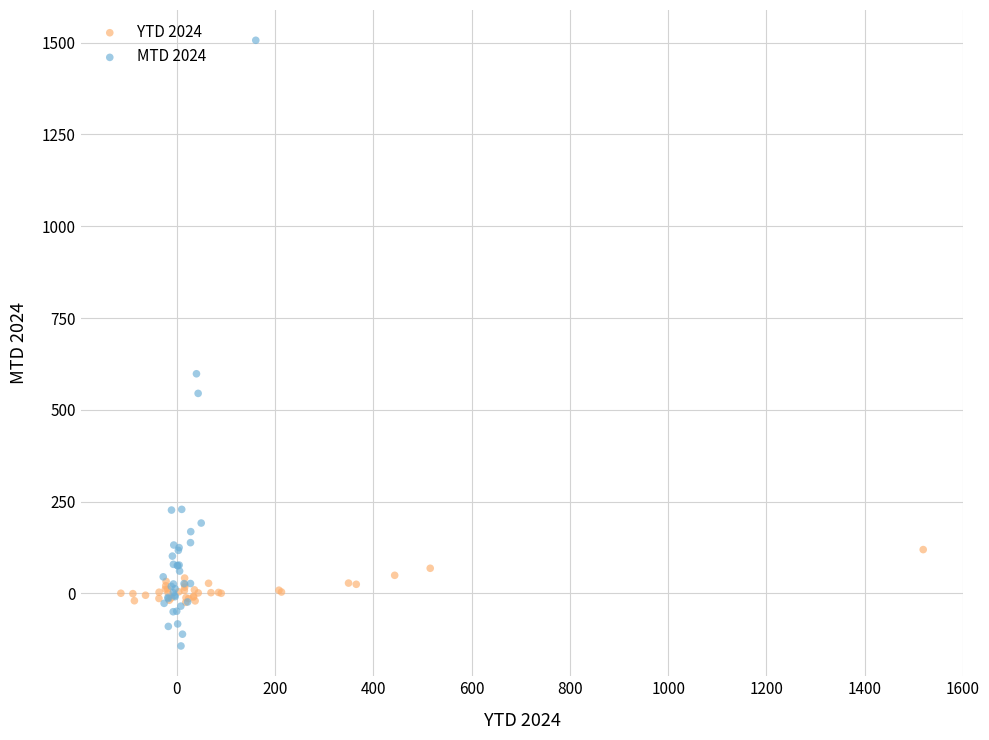

Which series contains the highest Y value?

MTD 2024